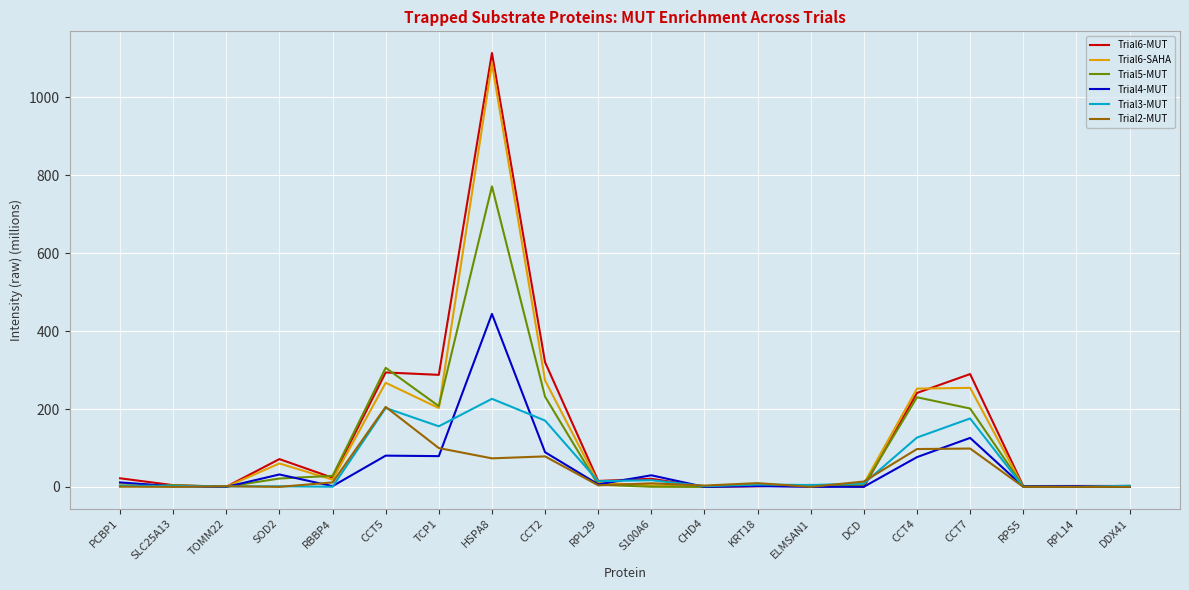

Is the value of Trial6-SAHA at CCT2 greater than the value of Trial3-MUT at KRT18?

Yes